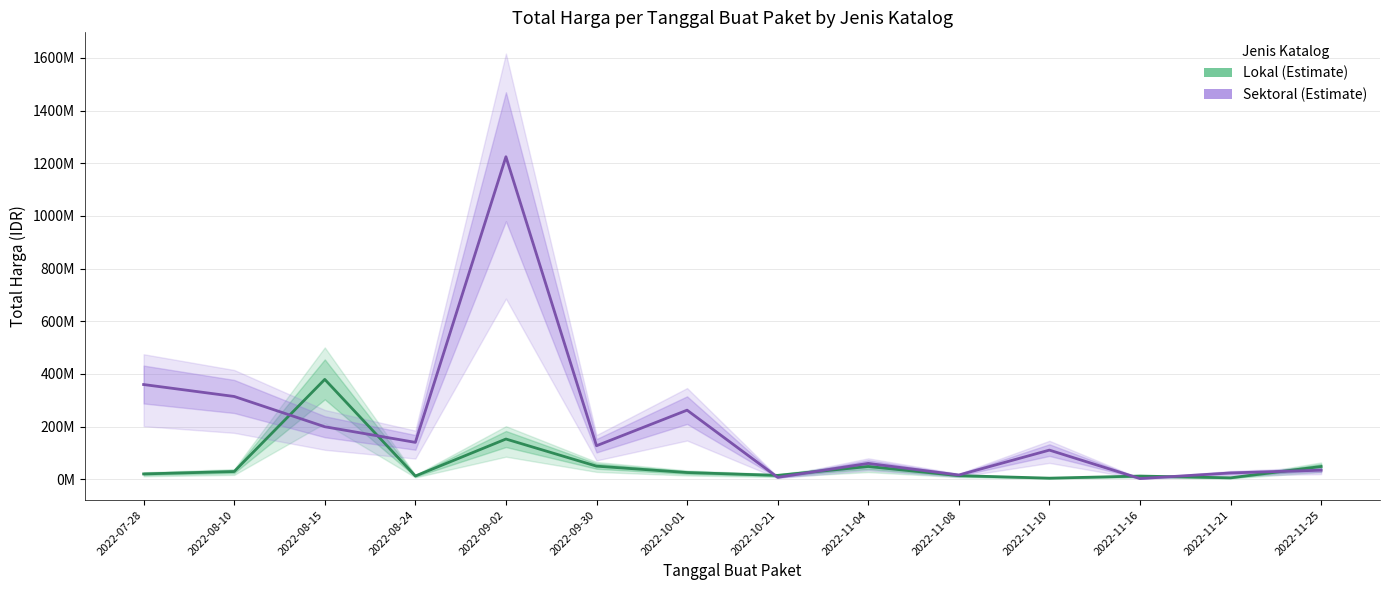

What is the spread (max minus min) of values at 2022-09-02?

1072205000